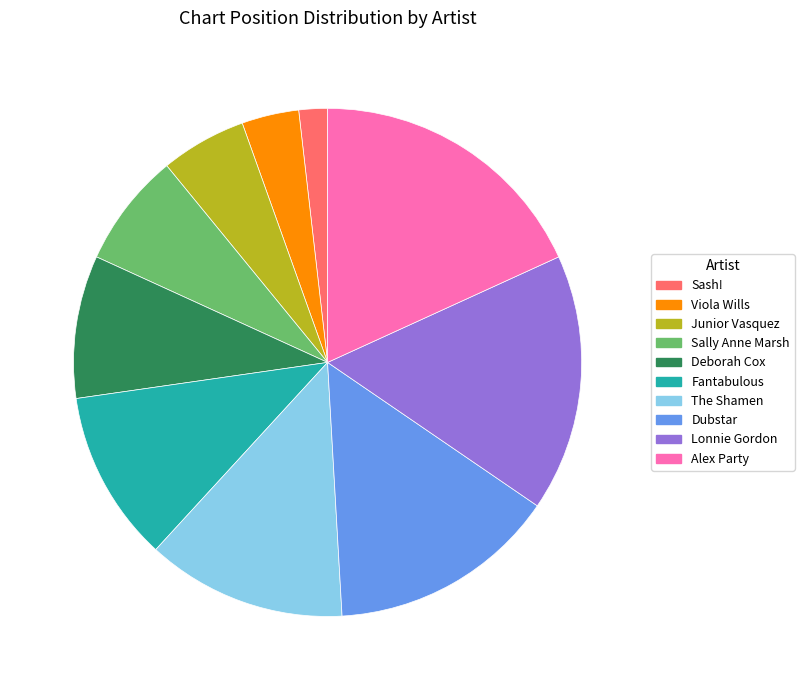

True or false: Sally Anne Marsh accounts for 7% of the total.

True